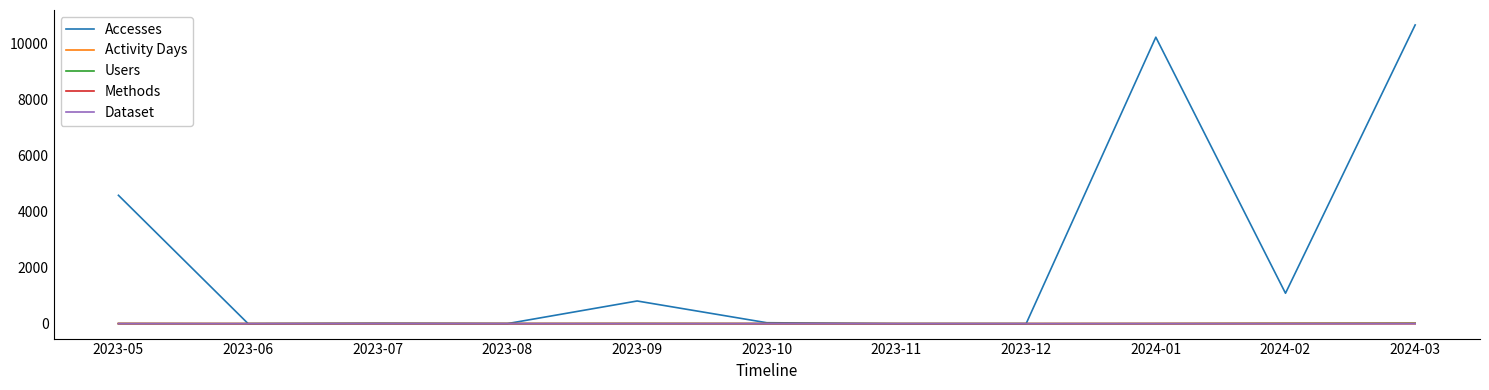

How many categories are shown in the chart?

11